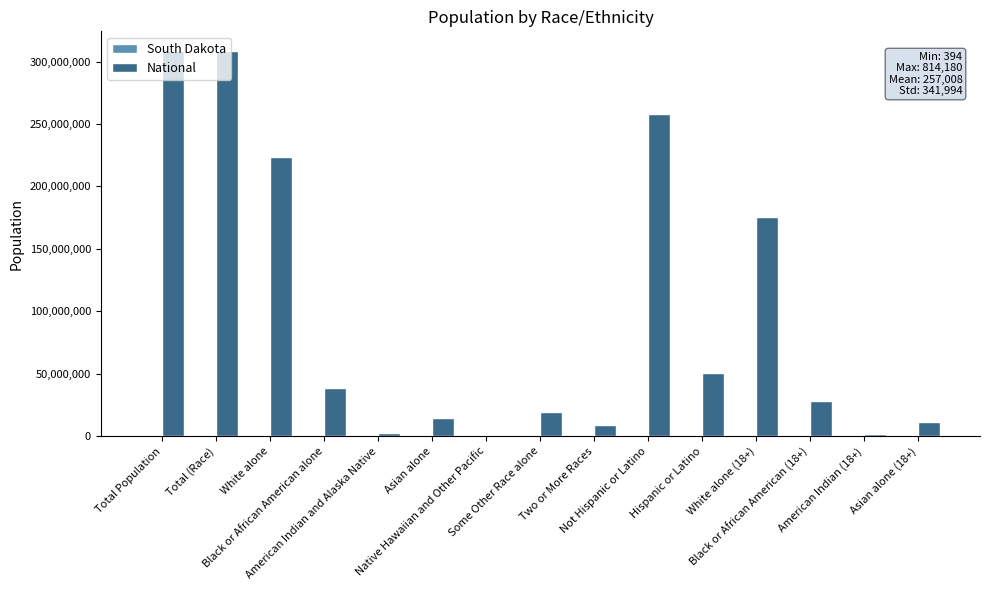

What is the maximum value shown in the chart?

308745538